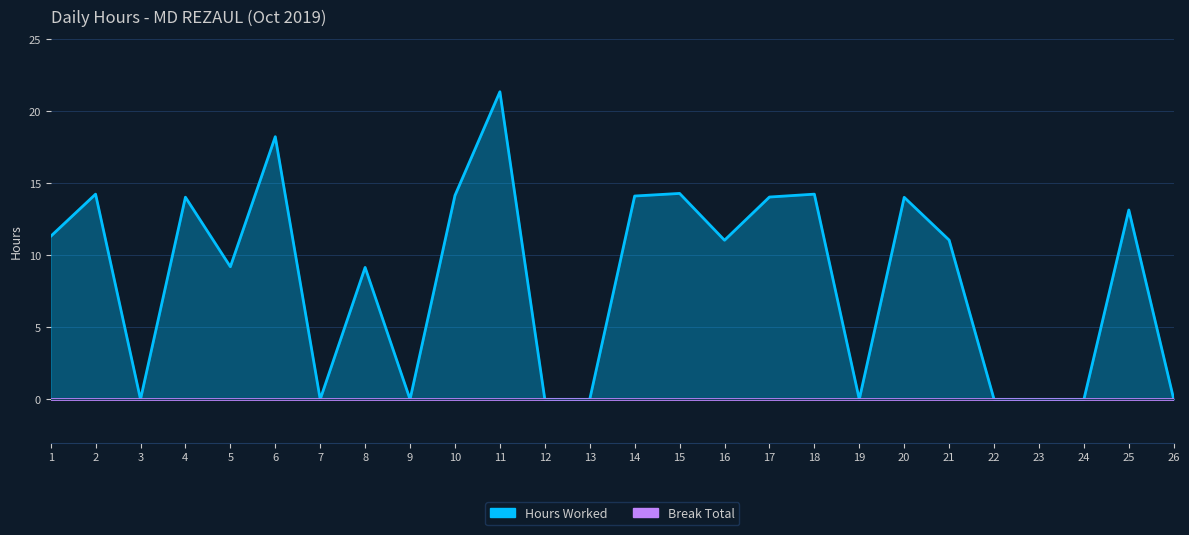

At which label is the value closest to 10?

5